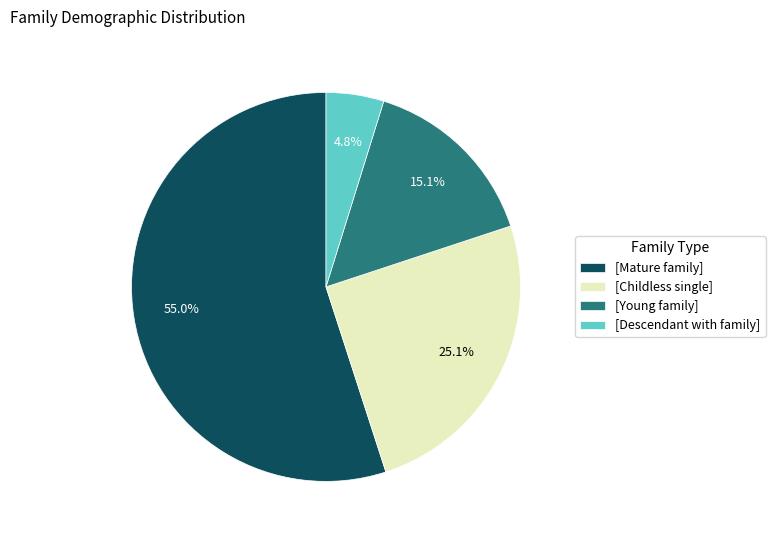

Which slice is the smallest?

[Descendant with family]